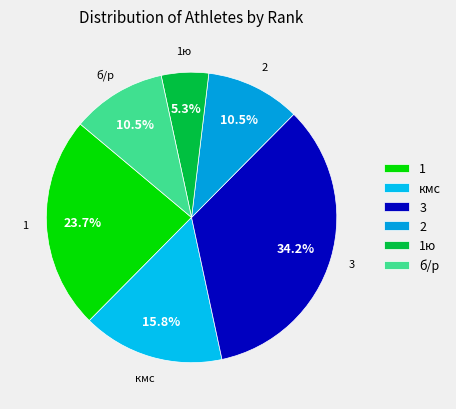

To the nearest percent, what is the average slice percentage?

17%